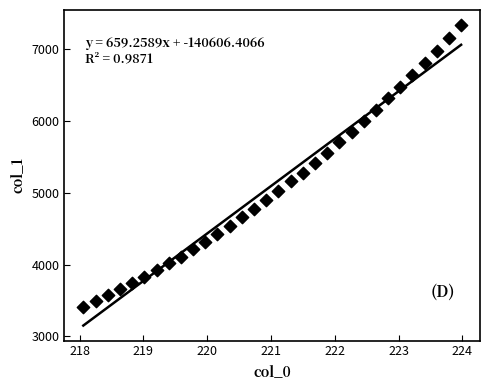

What is the range of X values (max minus min)?

5.9